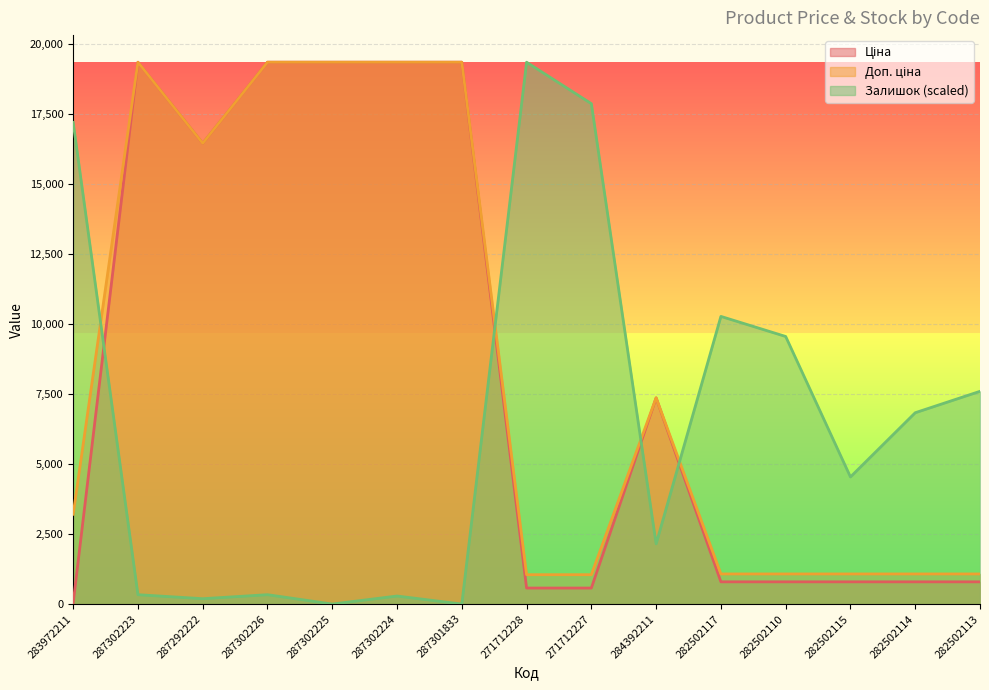

How many lines are shown in the chart?

3